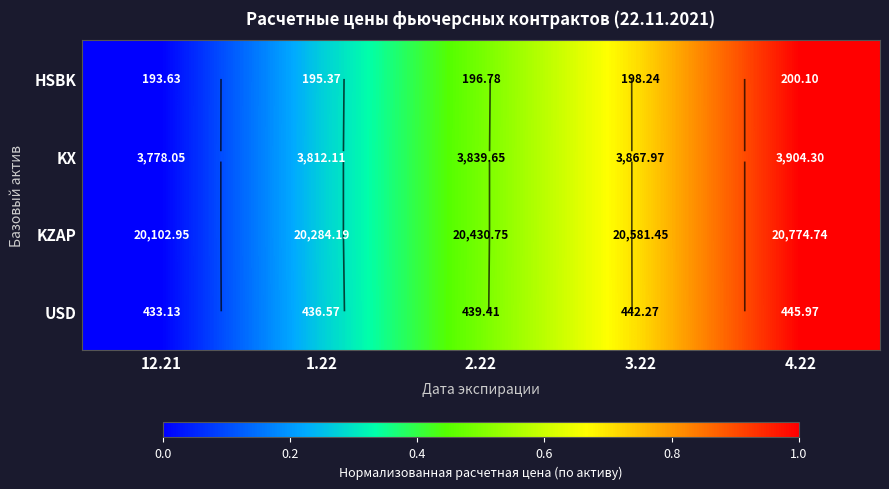

What is the approximate value of KZAP at 3.22?

0.7